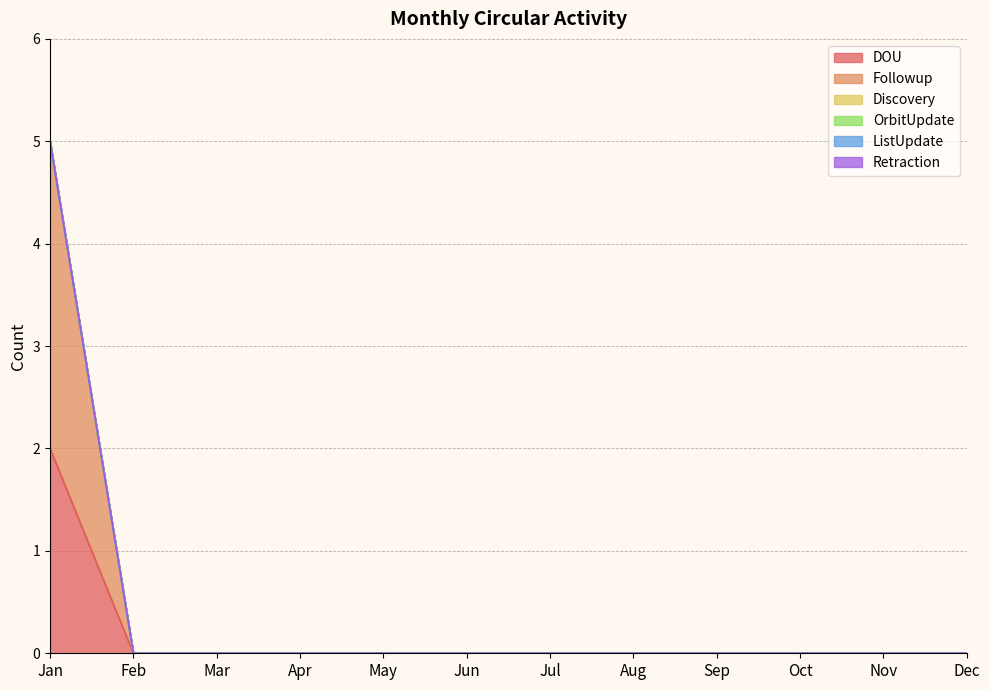

Count the number of data series in this chart.

6